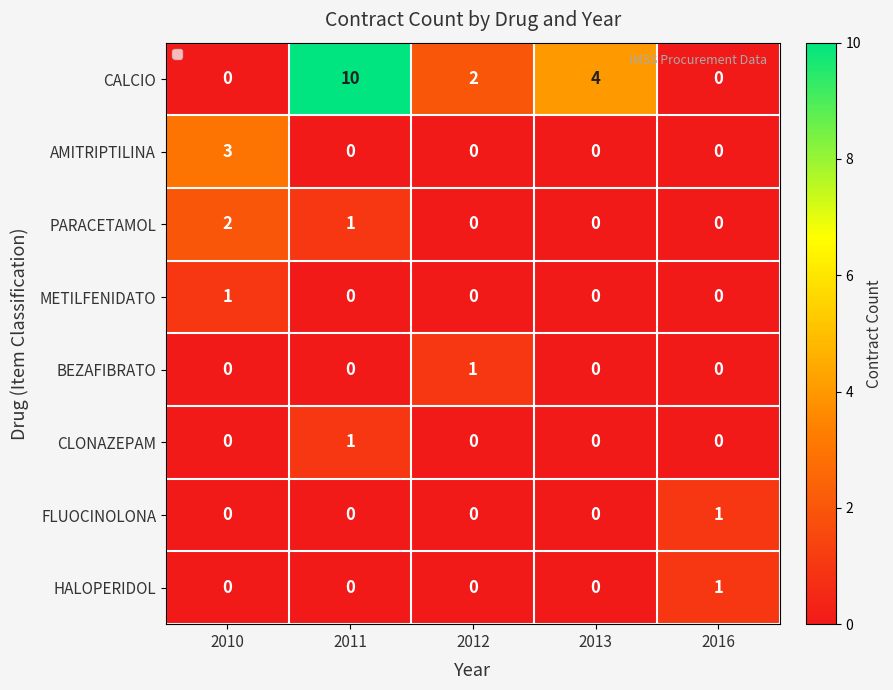

The value of METILFENIDATO at 2011 is 0. True or false?

True